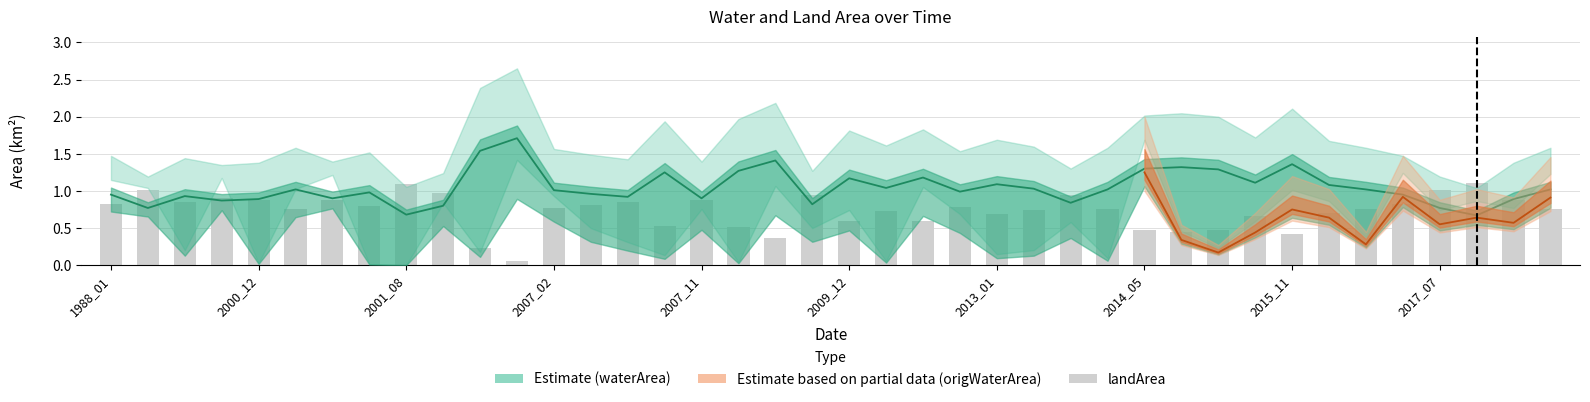

Rank the categories by landArea value from lowest to highest.

2006_12, 2004_12, 2008_12, 2015_11, 2014_12, 2014_05, 2015_01, 2007_12, 2007_10, 2011_03, 2009_12, 2015_06, 2013_01, 2016_05, 2010_12, 2013_02, 2001_01, 2013_12, 2016_06, 2020_12, 2007_02, 2012_01, 2001_06, 2007_04, 1988_01, 2016_09, 1988_11, 2007_09, 2000_12, 2001_02, 2007_11, 2019_06, 2000_01, 2013_05, 2009_10, 2003_02, 1988_04, 2017_07, 2001_08, 2017_09